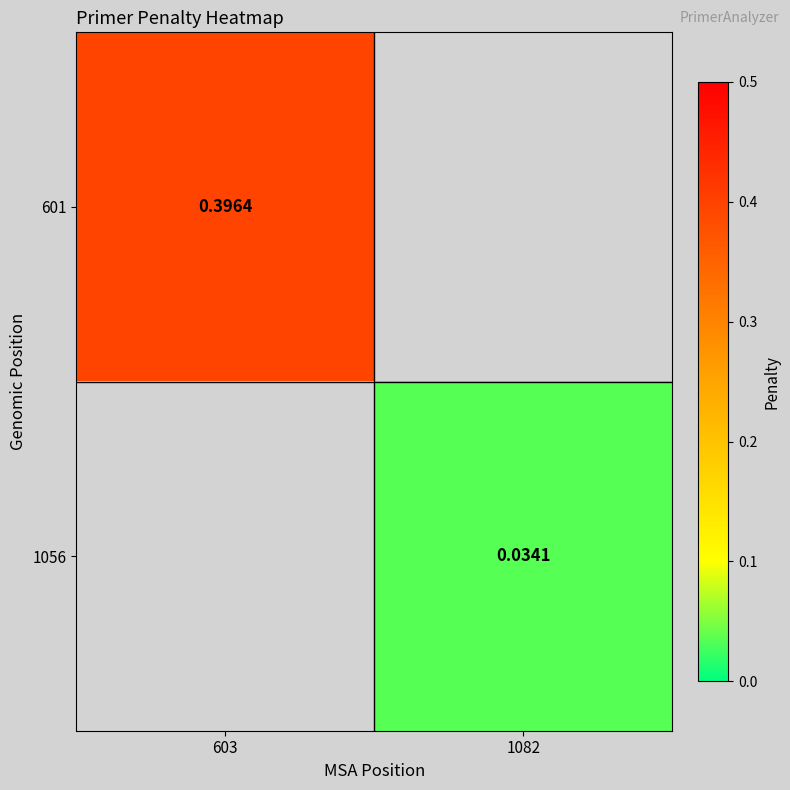

What is the lowest value of the 601 series?

0.4